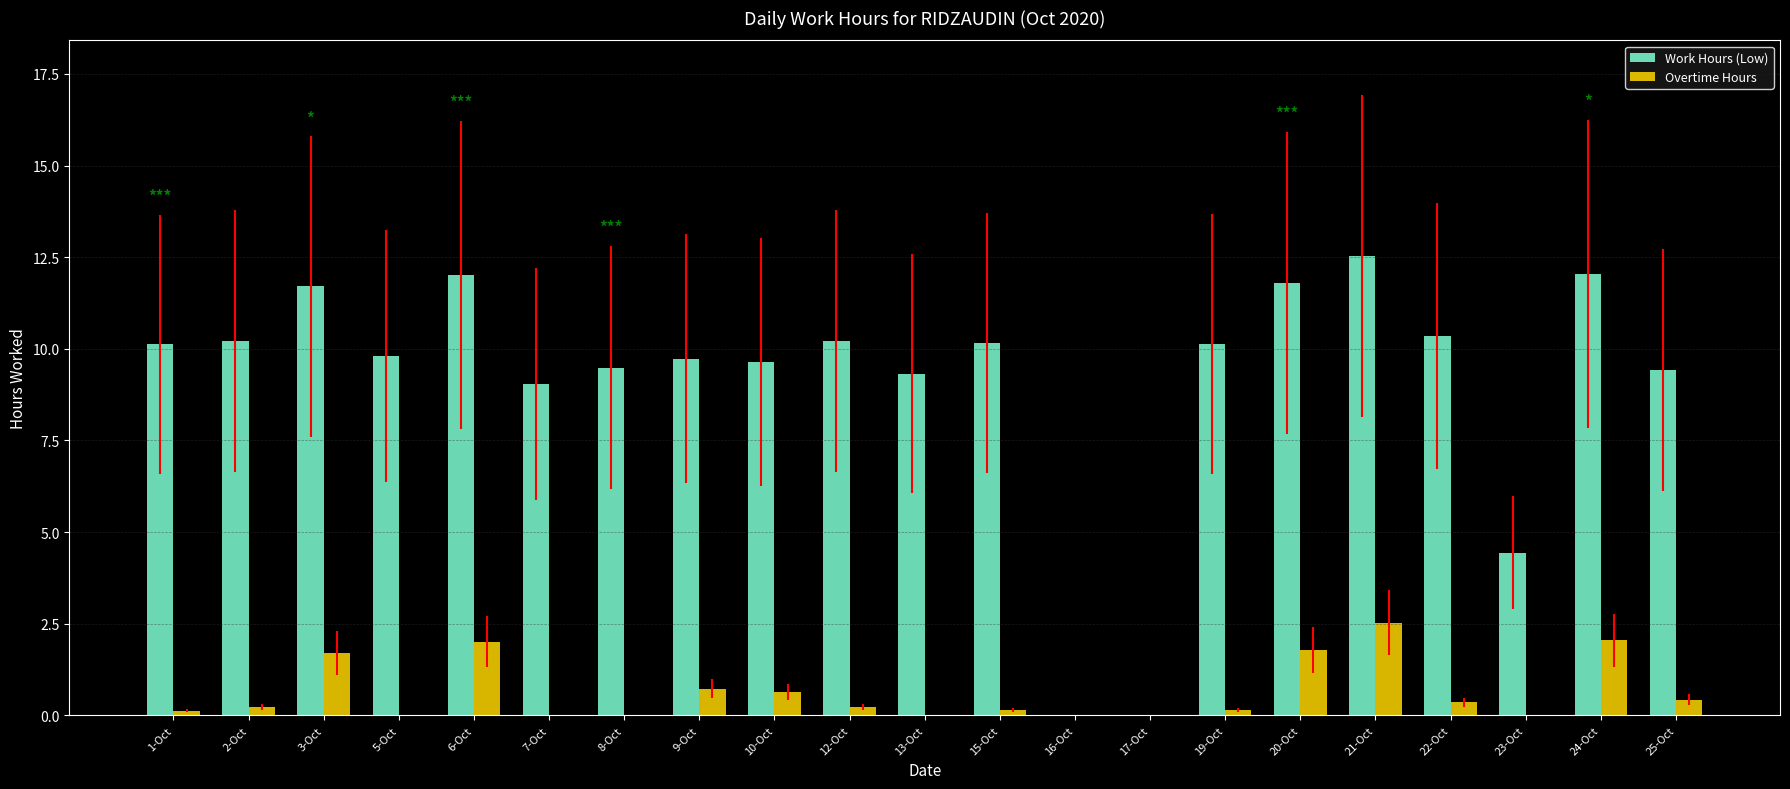

What is the approximate value of Work Hours (Low) at 19-Oct?

10.1